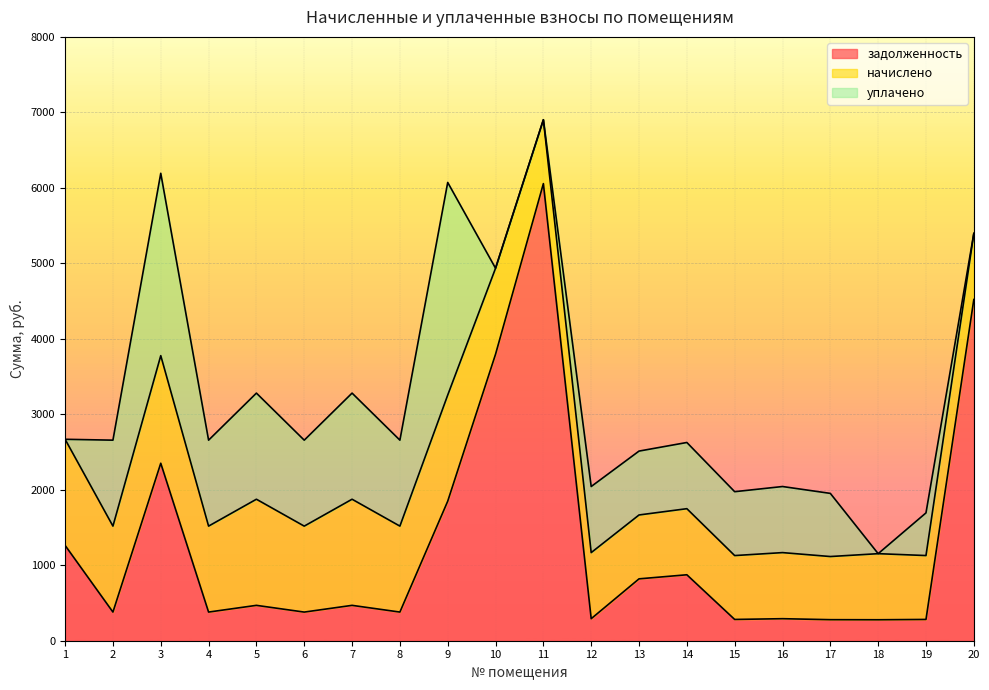

Reading left to right, transcribe all the data shown in this chart.

задолженность: 1=1262.7	2=379.6	3=2351.4	4=379.6	5=468.6	6=379.4	7=468.6	8=379.6	9=1848.7	10=3796.0	11=6056.1	12=291.9	13=819.8	14=873.8	15=281.9	16=291.9	17=278.9	18=277.8	19=282.1	20=4520.5
начислено: 1=1406.0	2=1138.8	3=1425.5	4=1138.8	5=1406.0	6=1138.8	7=1406.0	8=1138.8	9=1406.0	10=1138.8	11=846.3	12=875.5	13=846.3	14=875.5	15=846.3	16=875.5	17=836.5	18=875.5	19=846.3	20=875.5
уплачено: 1=0.0	2=1138.8	3=2415.9	4=1138.8	5=1406.0	6=1138.8	7=1406.0	8=1138.8	9=2816.8	10=0.0	11=0.0	12=875.5	13=846.3	14=877.1	15=846.3	16=875.5	17=836.5	18=0.0	19=565.2	20=0.0